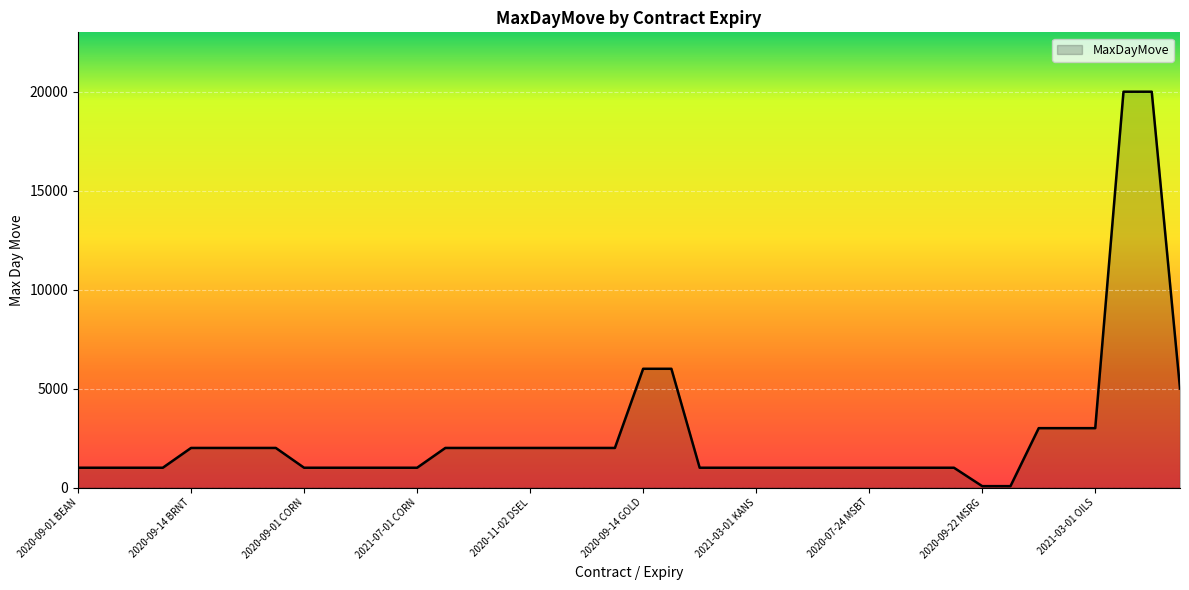

What is the greatest value displayed?

20000